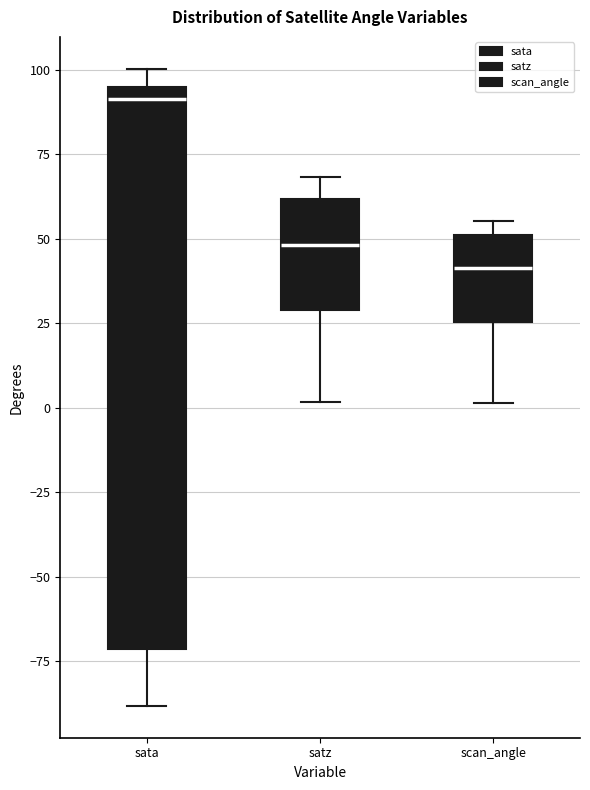

Which box has the lowest median line?

scan_angle